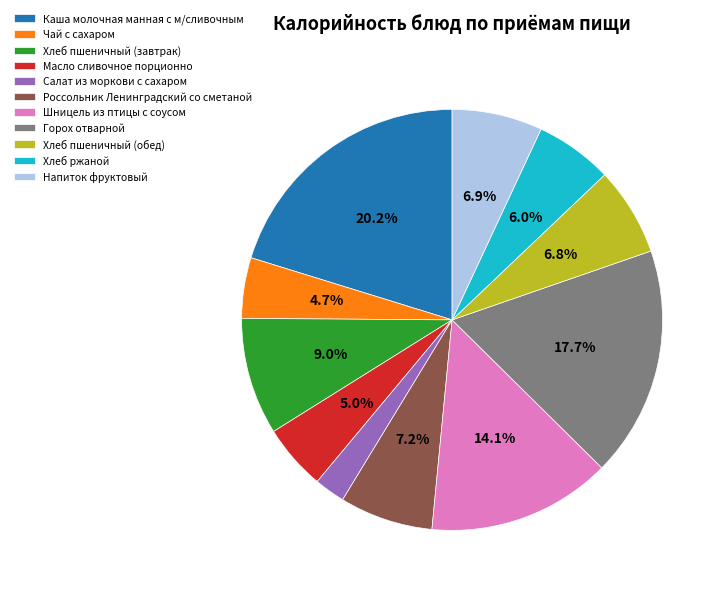

To the nearest percent, what portion does Россольник Ленинградский со сметаной represent?

7%